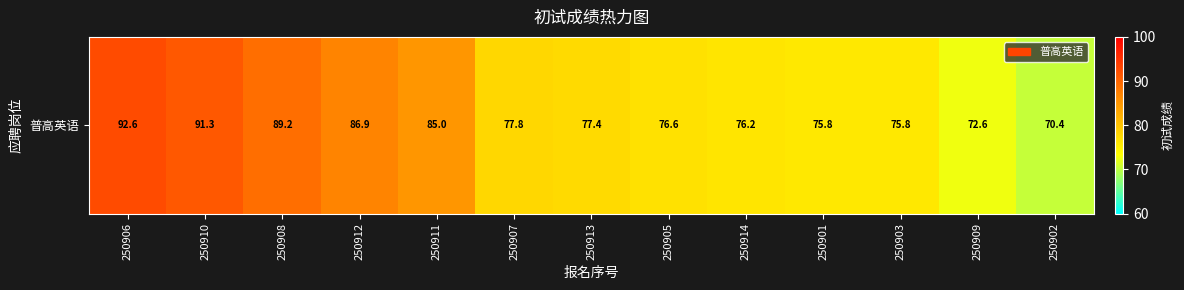

What is the ratio of the value at 250912 to the value at 250910?

1.0